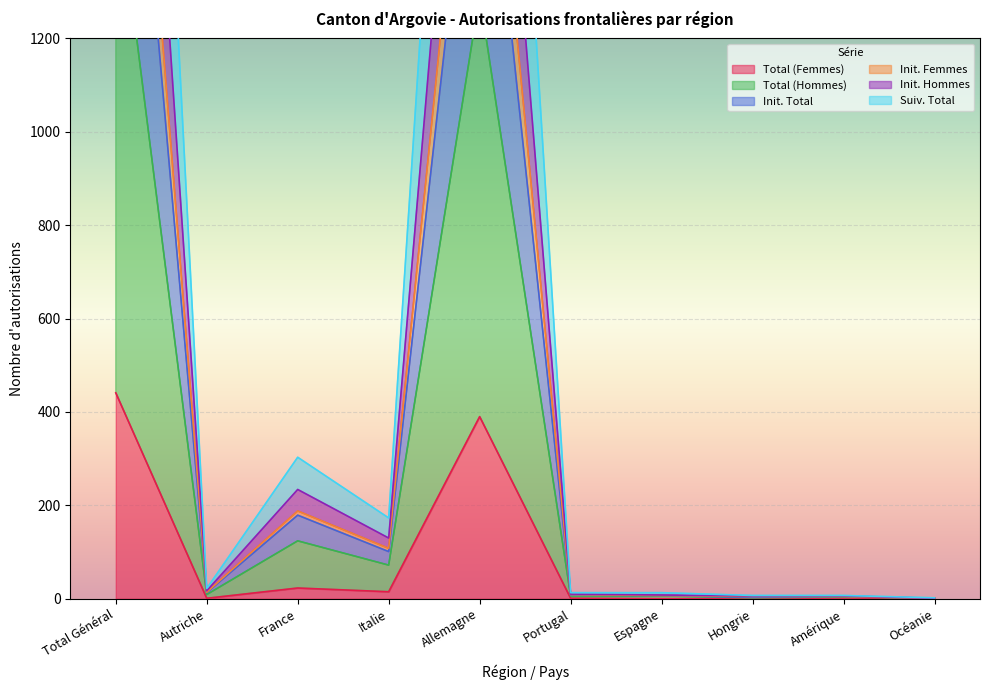

The Total (Hommes) series shows 17 at Portugal. True or false?

False